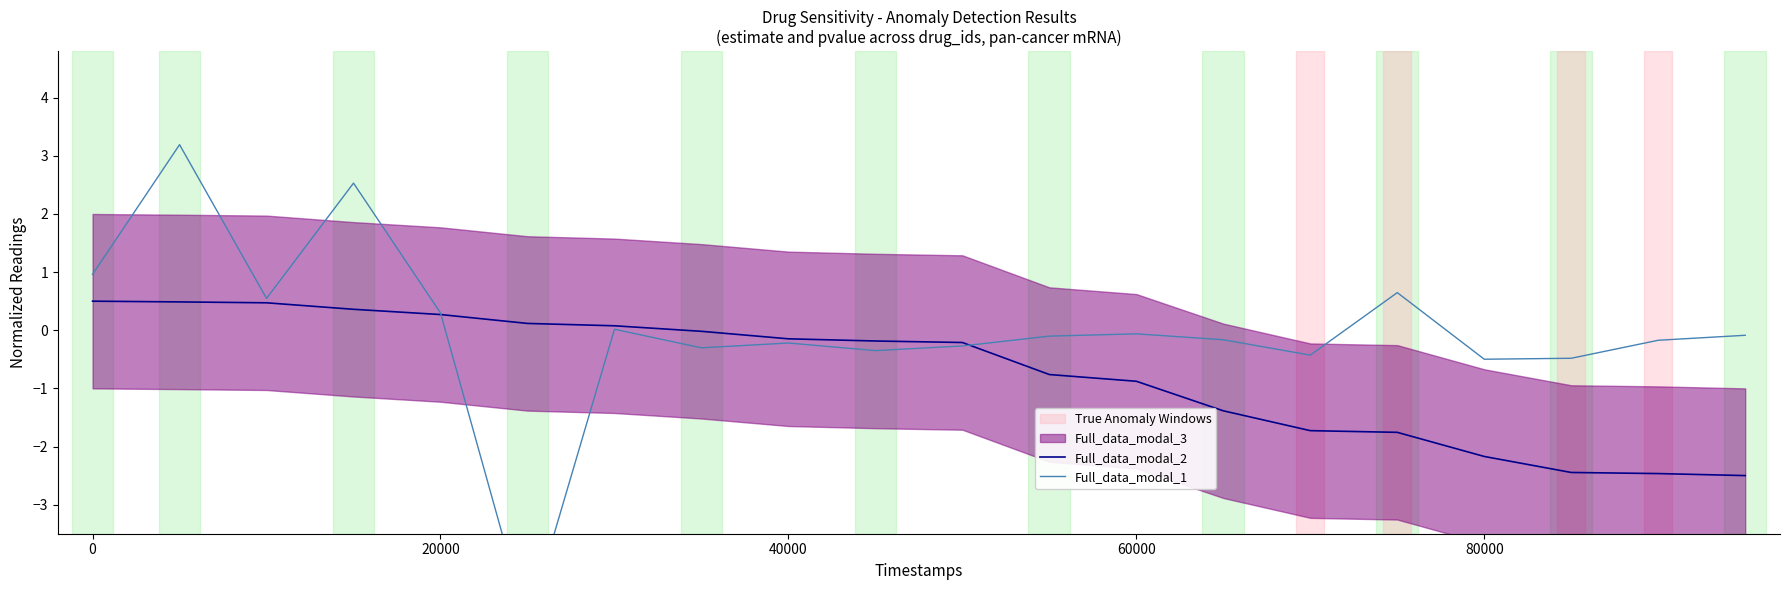

Reading left to right, list all the values displayed in this chart.

Full_data_modal_2: 0.5	0.5	0.5	0.4	0.3	0.1	0.1	-0.0	-0.1	-0.2	-0.2	-0.8	-0.9	-1.4	-1.7	-1.8	-2.2	-2.4	-2.5	-2.5
Full_data_modal_1: 1.0	3.2	0.5	2.5	0.3	-5.1	0.0	-0.3	-0.2	-0.4	-0.3	-0.1	-0.1	-0.2	-0.4	0.6	-0.5	-0.5	-0.2	-0.1